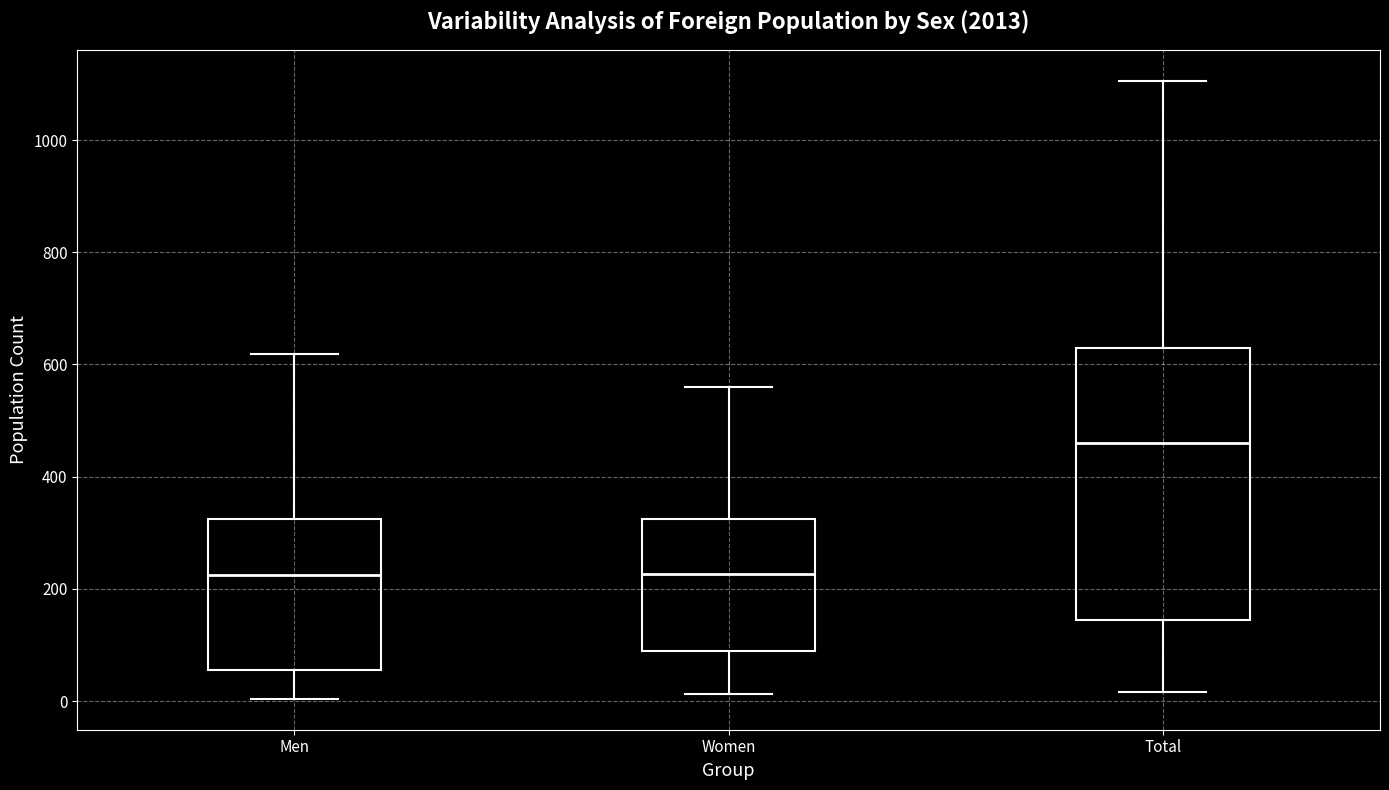

Which box is the tallest, from its lower edge to its upper edge?

Total